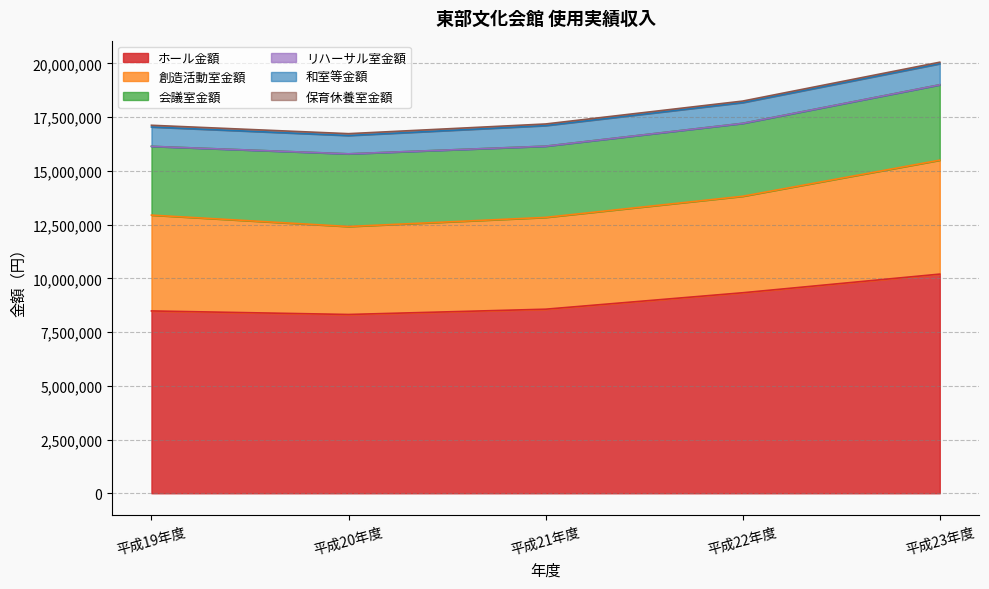

List the labels in order of ホール金額 value, largest first.

平成23年度, 平成22年度, 平成21年度, 平成19年度, 平成20年度